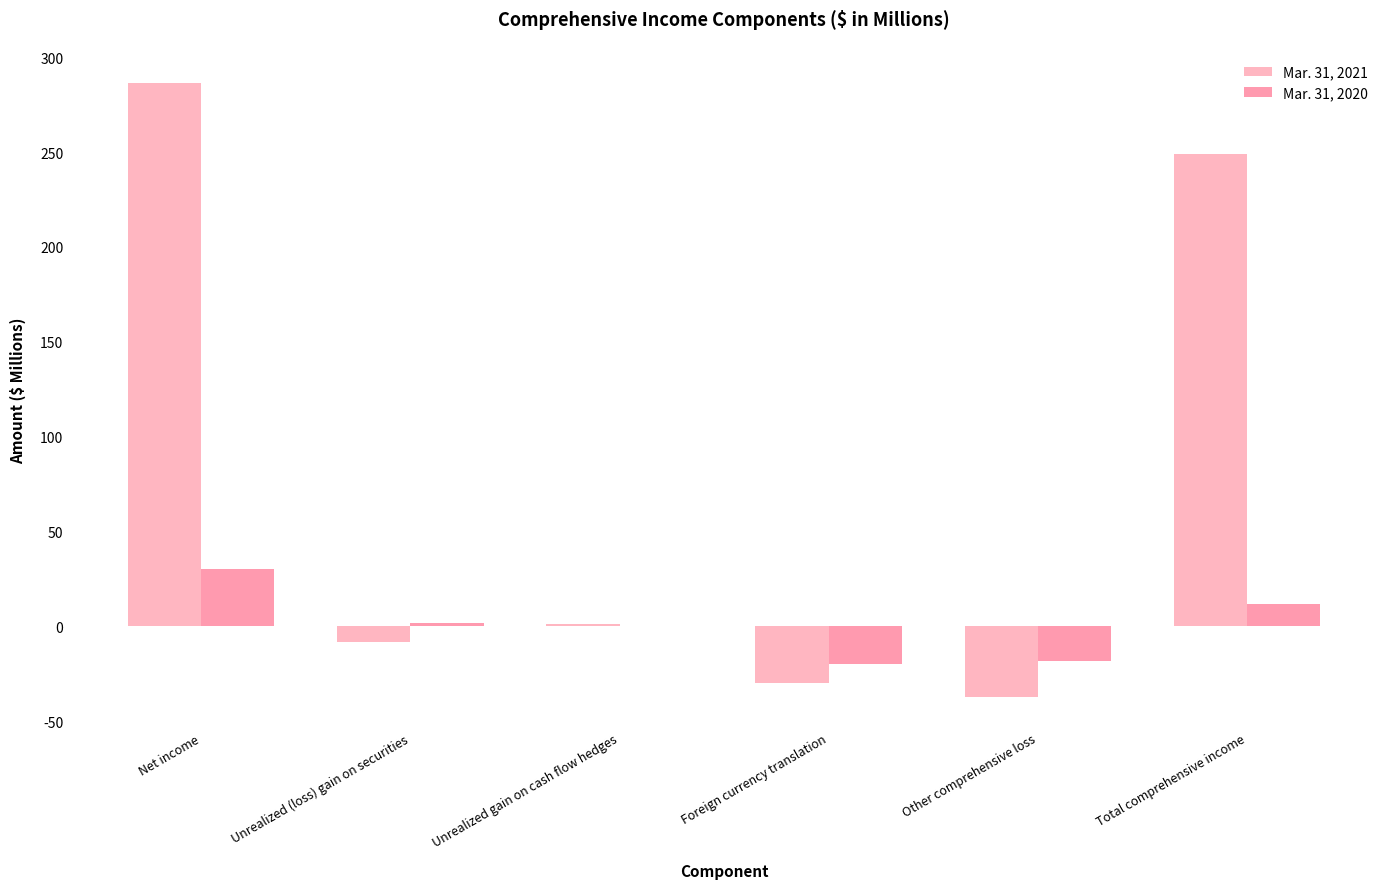

Are the bars grouped side by side (vs. stacked)?

Yes